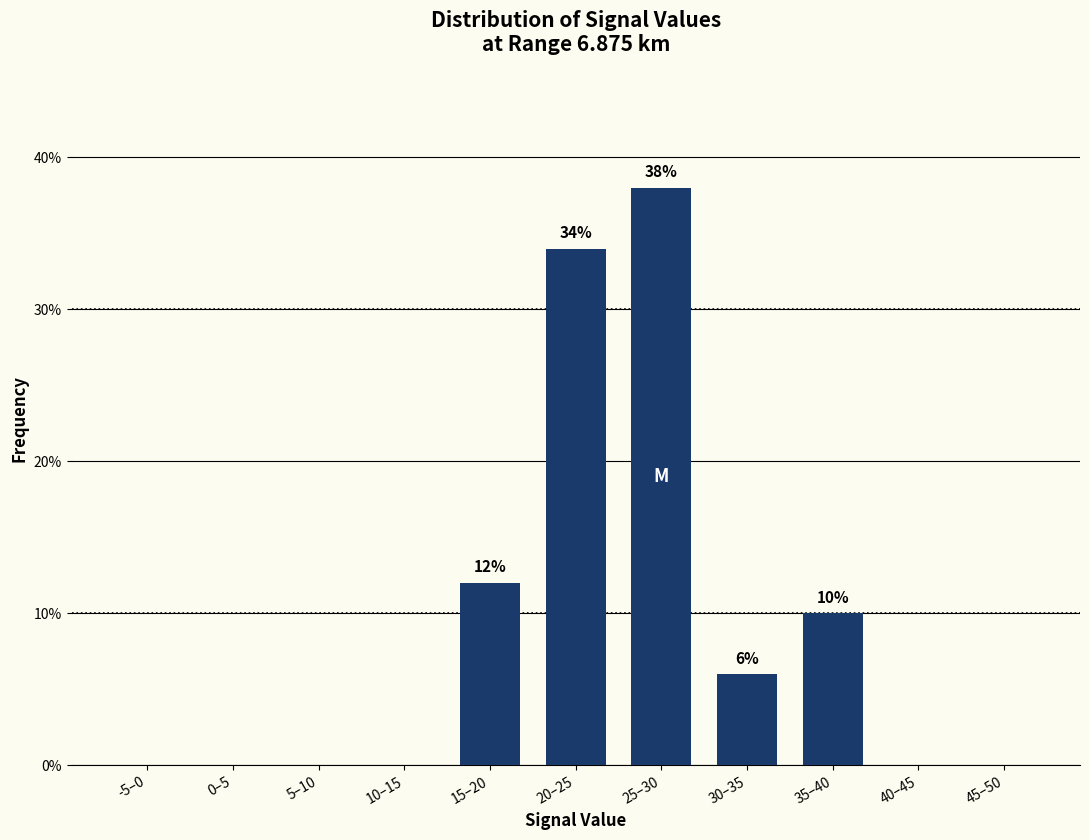

Reading left to right, list all the values displayed in this chart.

-5–0=0	0–5=0	5–10=0	10–15=0	15–20=12	20–25=34	25–30=38	30–35=6	35–40=10	40–45=0	45–50=0